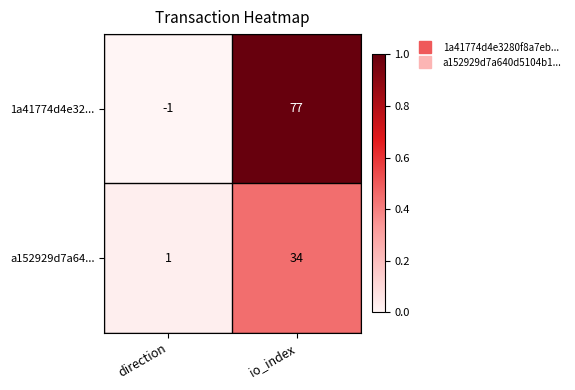

Which series has the largest range (max minus min)?

1a41774d4e32...